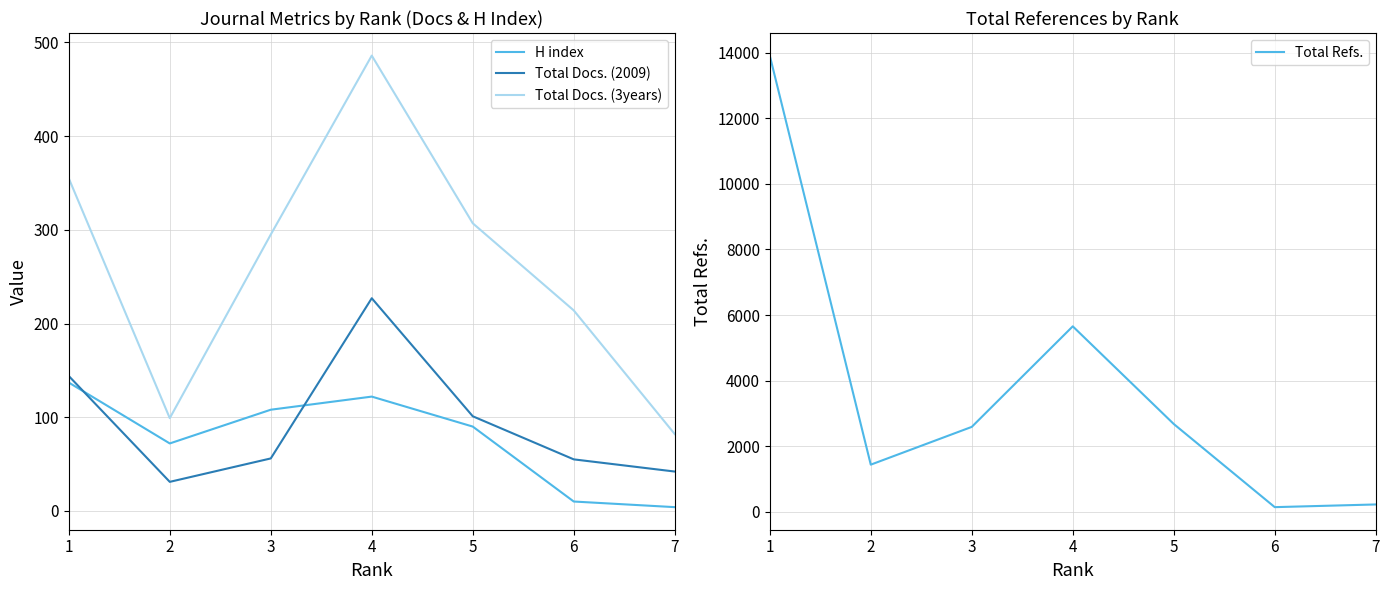

What is the difference between the second highest and second lowest values in the Total Refs. series?

5433